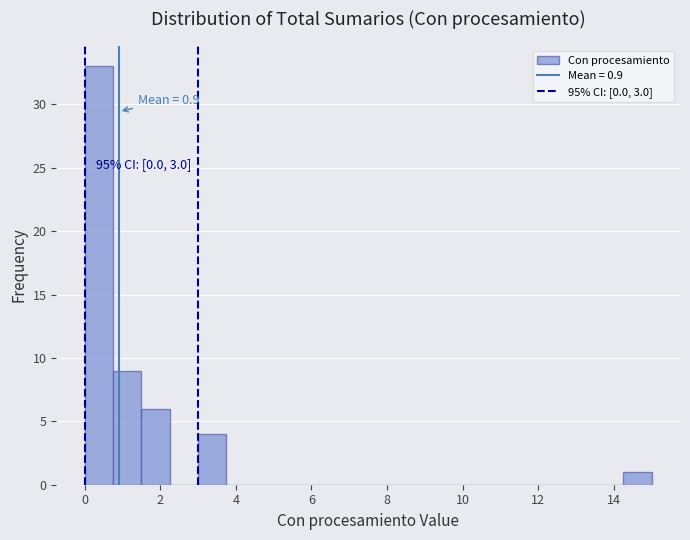

Around what value on the x-axis is the tallest bar? Give the approximate position of its centre, as read against the axis.

0.4